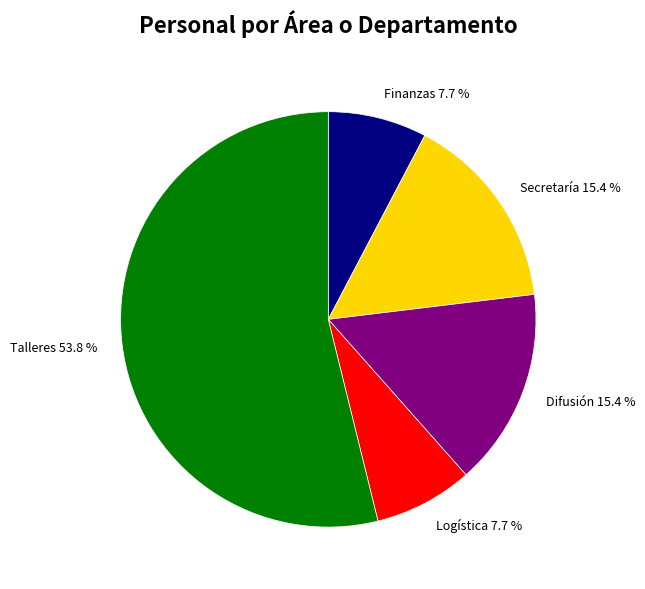

True or false: Finanzas accounts for 15% of the total.

False